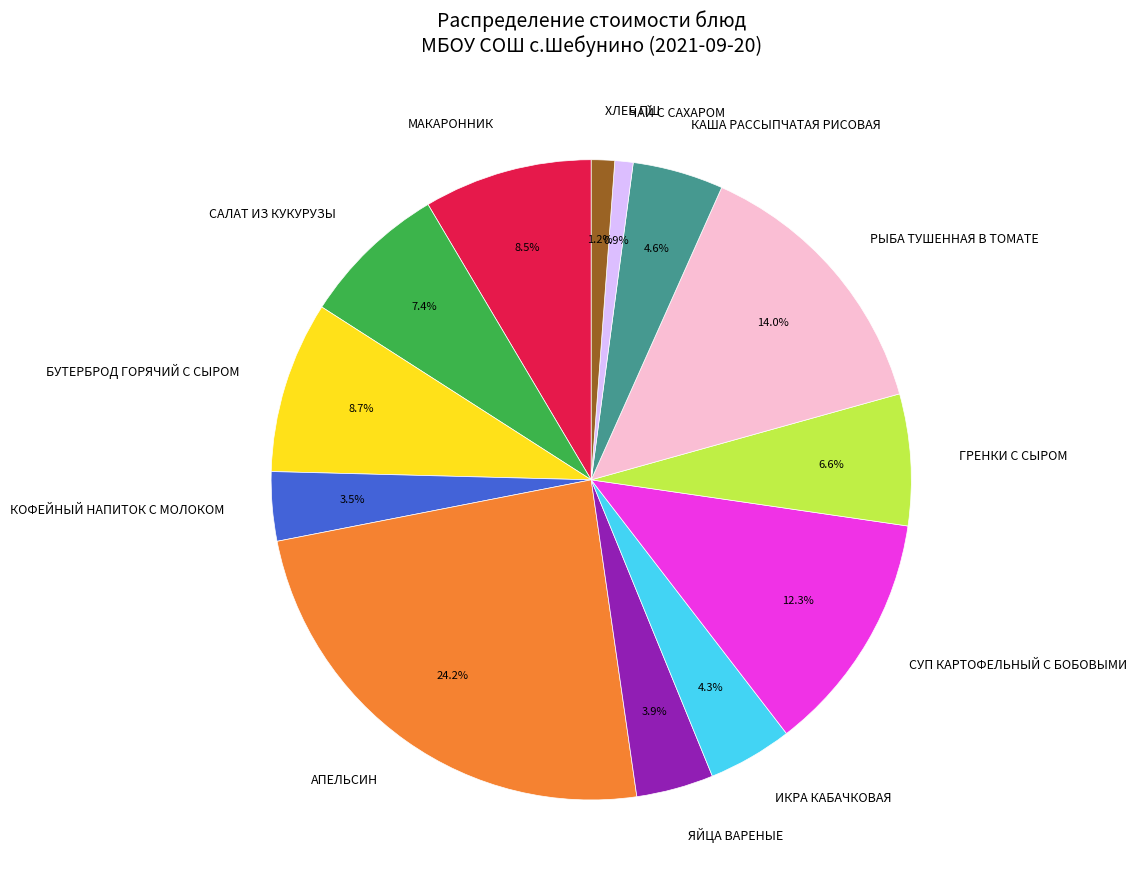

Does ГРЕНКИ С СЫРОМ represent more than half of the total?

No